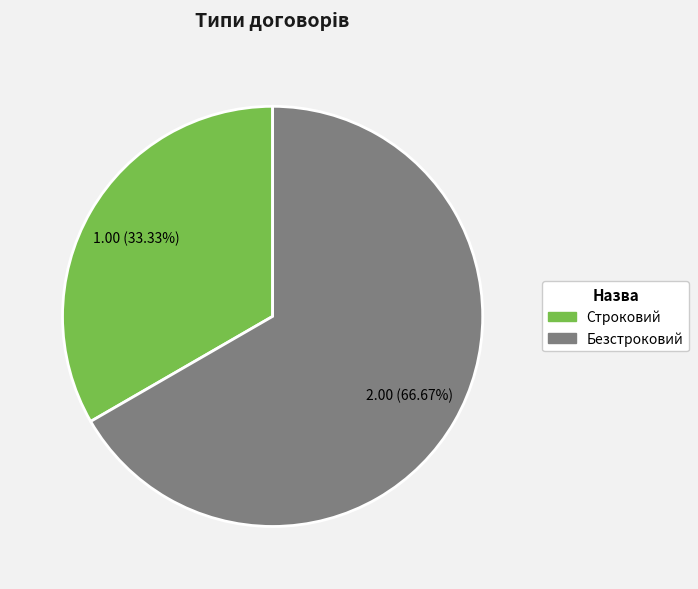

To the nearest percent, what percentage of the pie is Безстроковий?

67%